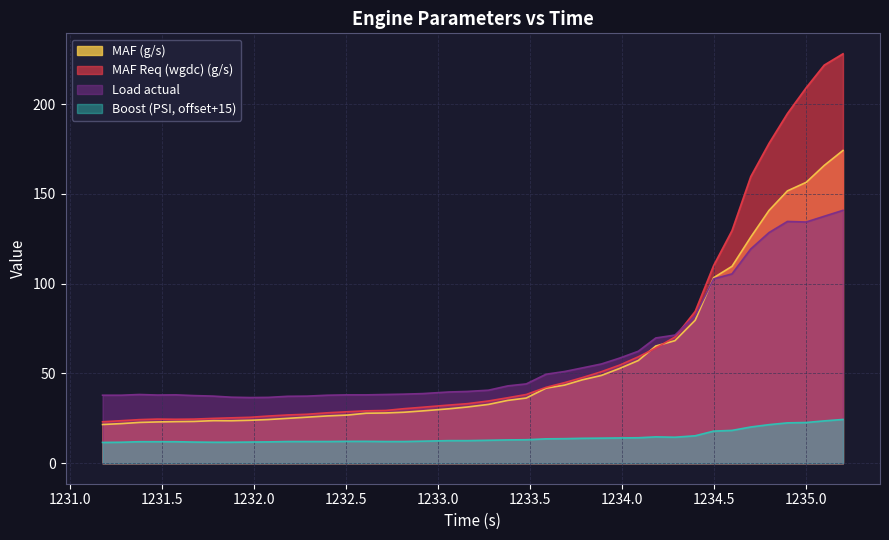

At which category does Boost (PSI) reach its first local valley?

1234.288